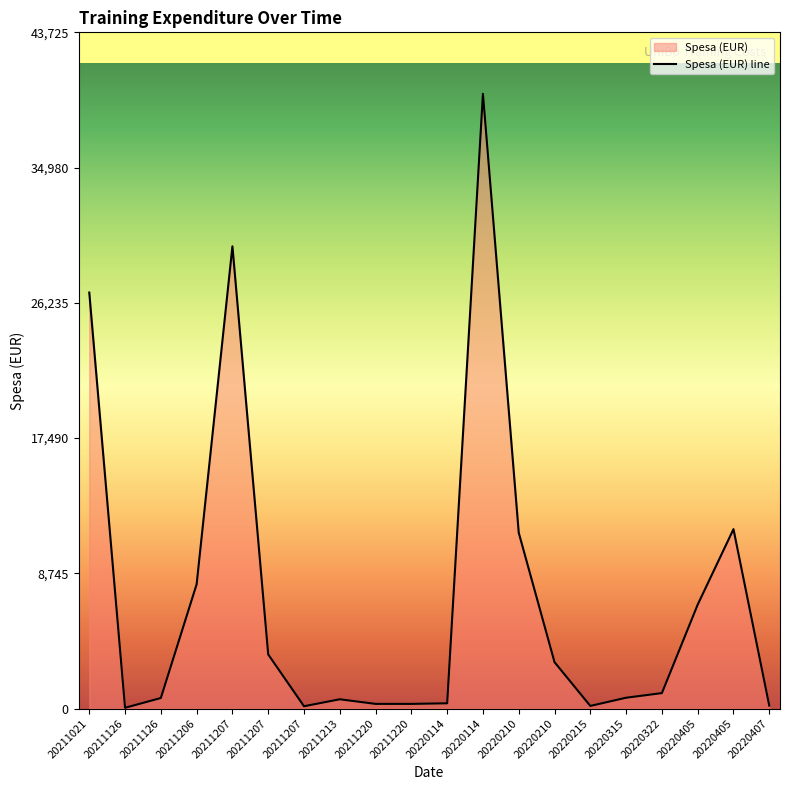

Count the number of data series in this chart.

1